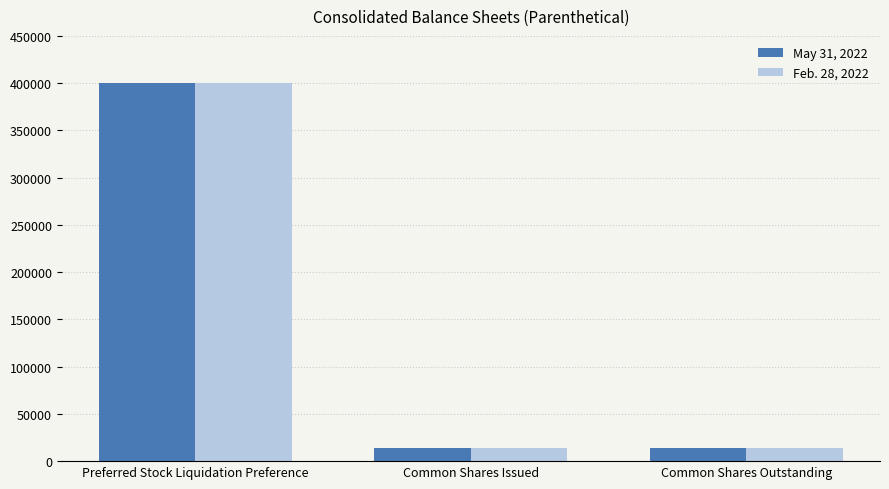

What is the sum of the May 31, 2022 values at Common Shares Outstanding and Common Shares Issued?

28096